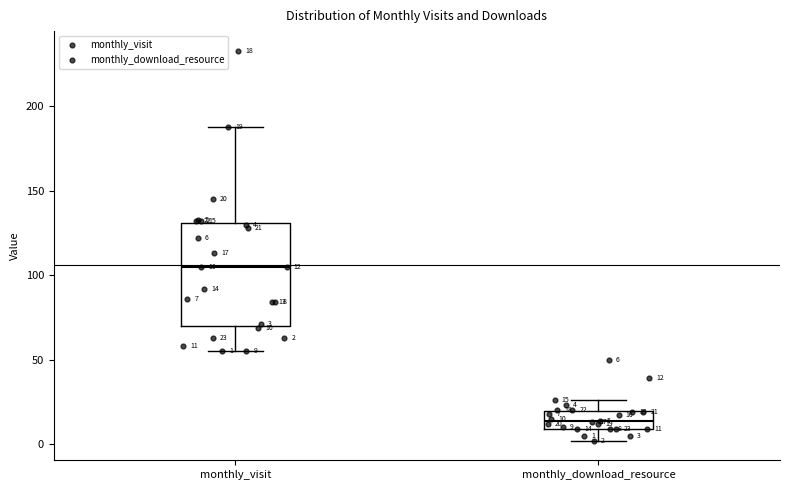

Which box's median line is the lowest?

monthly_download_resource